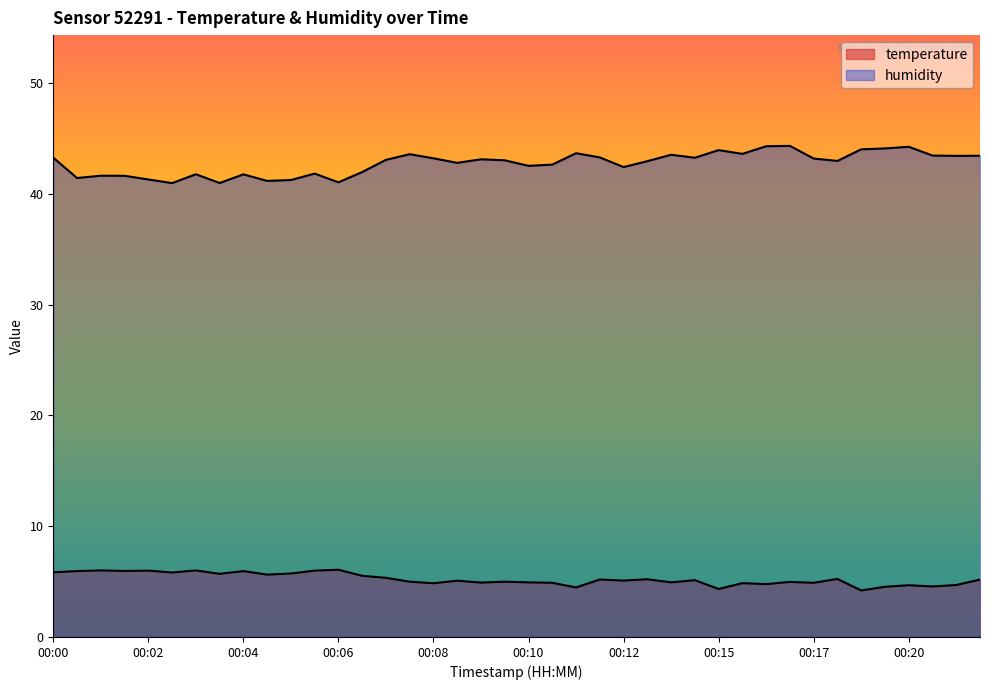

What is the average value of the temperature series?

5.2